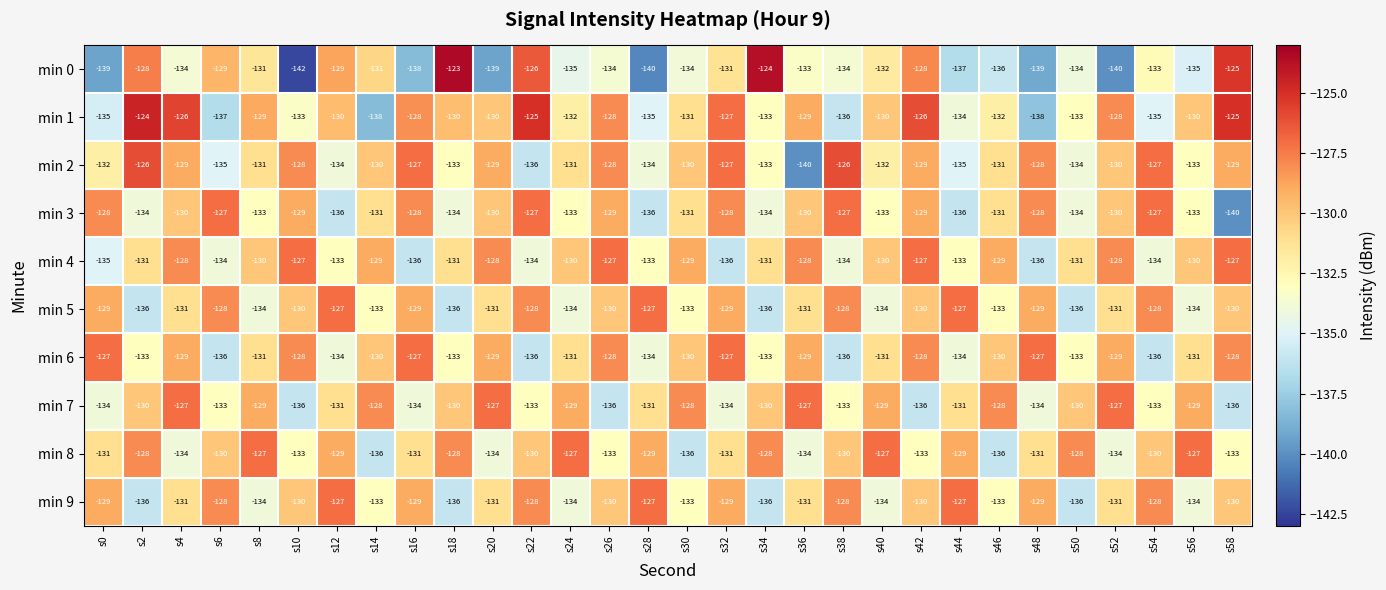

What is the difference between the maximum and second lowest values in the min 4 series?

9